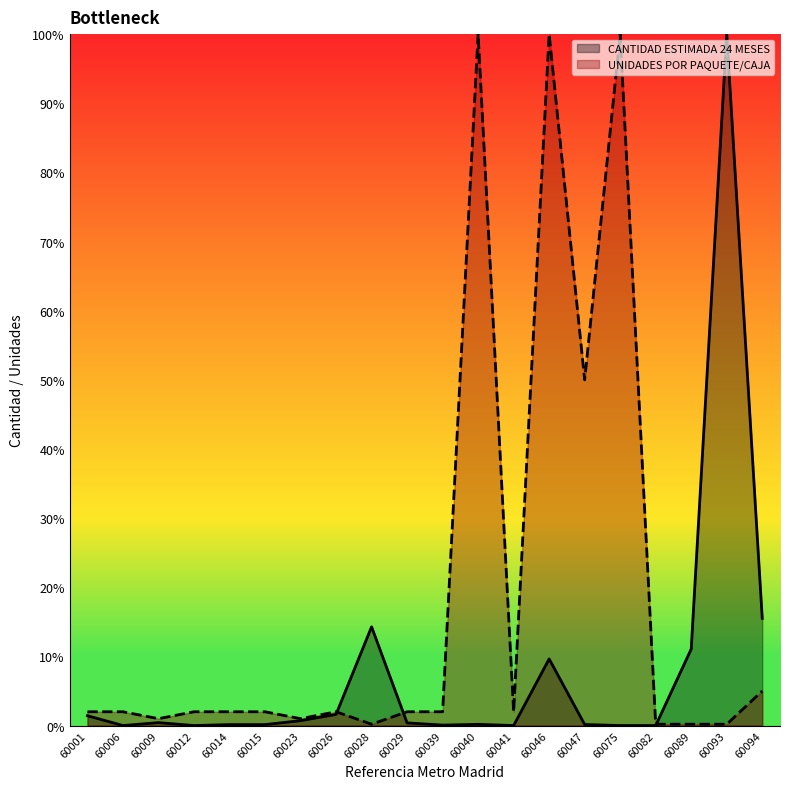

What are all the series names shown in the legend?

CANTIDAD ESTIMADA 24 MESES, UNIDADES POR PAQUETE/CAJA